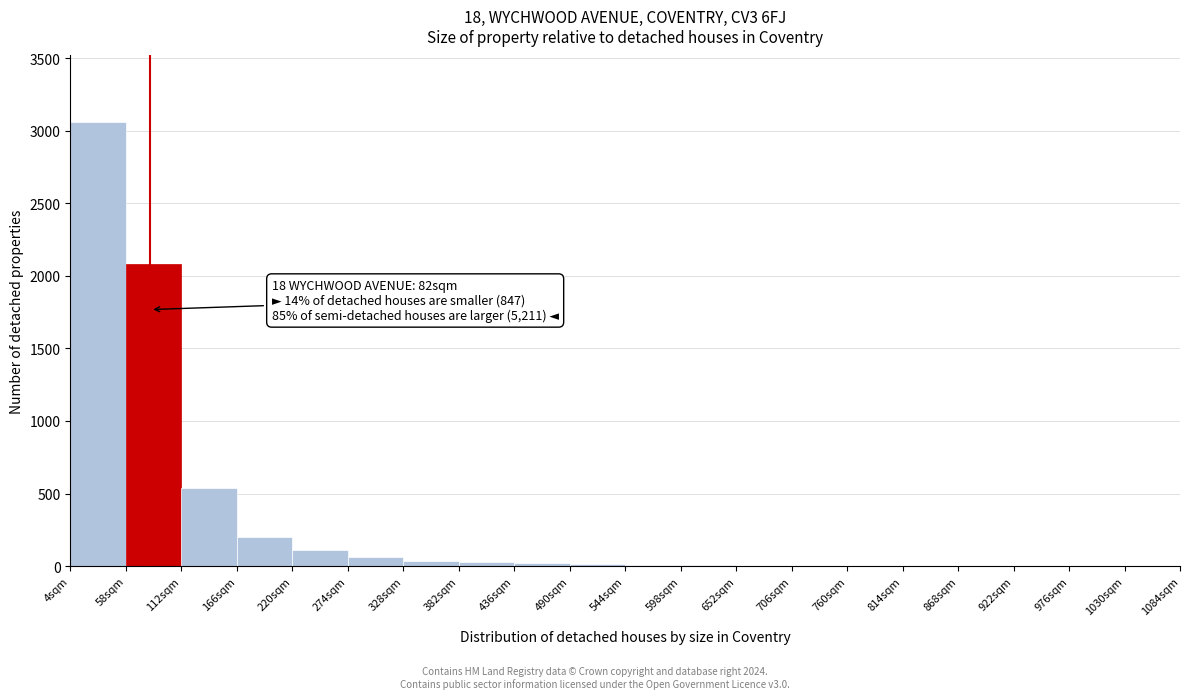

Which range on the x-axis has the tallest bar?

4 to 58